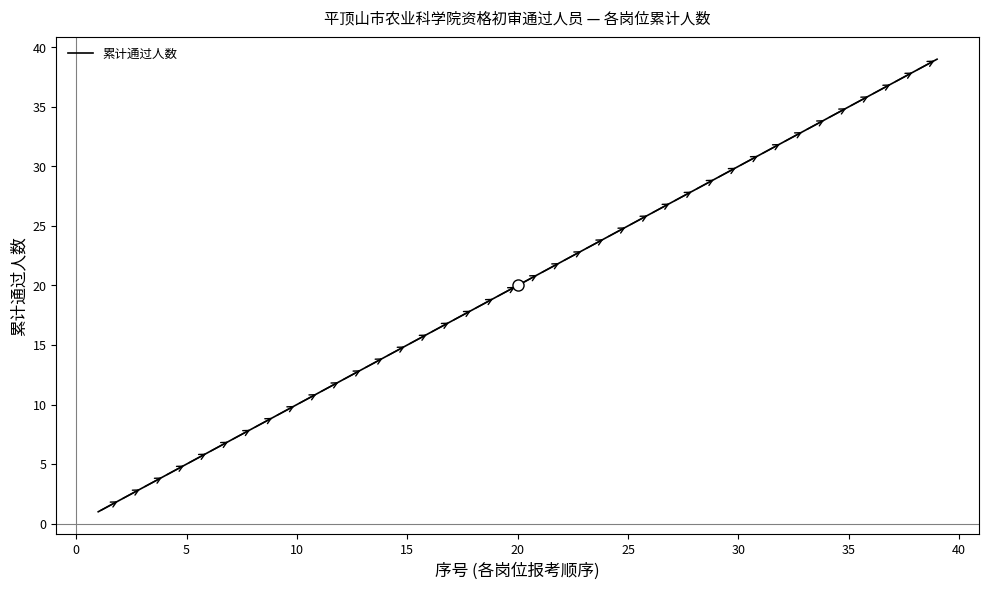

What is the difference between the maximum and minimum values?

38